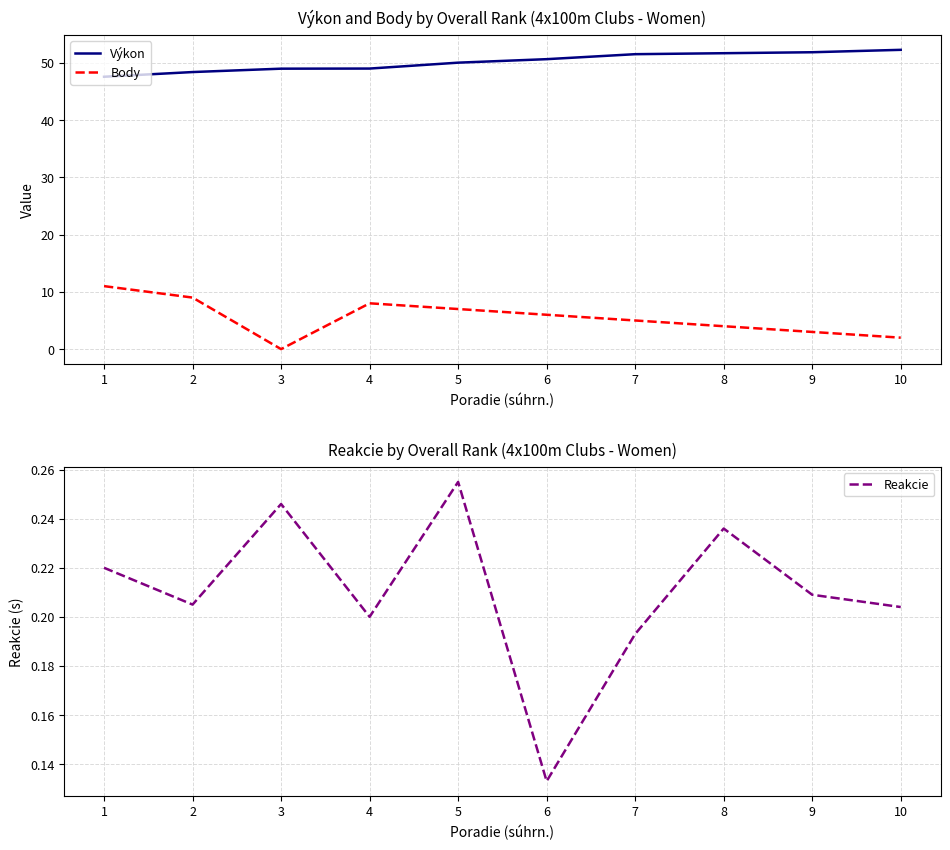

Is the value of Výkon at 9 greater than the value of Reakcie at 9?

Yes